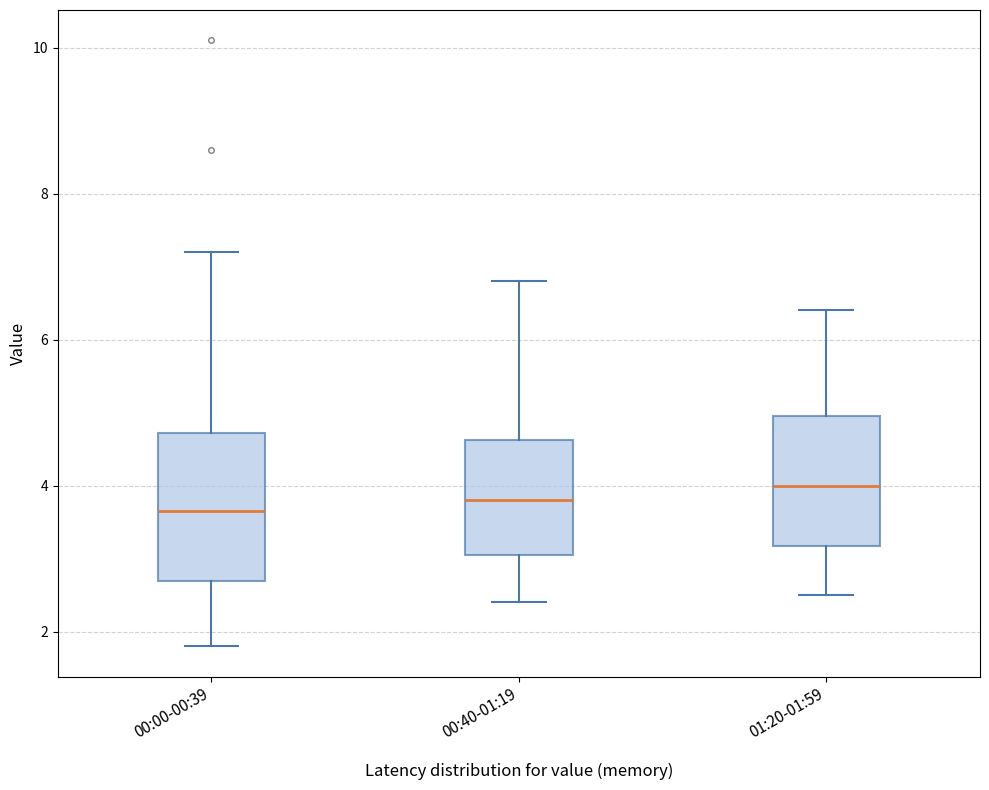

Reading left to right, read every box against the y-axis: the position of its median line, the range the box covers, and the ends of its whiskers. The values are not printed on the chart, so give them approximately, as read against the axis.

00:00-00:39: median 3.6, box 2.8 to 4.8, whiskers 1.8 to 7.2
00:40-01:19: median 3.8, box 3.0 to 4.6, whiskers 2.4 to 6.8
01:20-01:59: median 4.0, box 3.2 to 5.0, whiskers 2.6 to 6.4